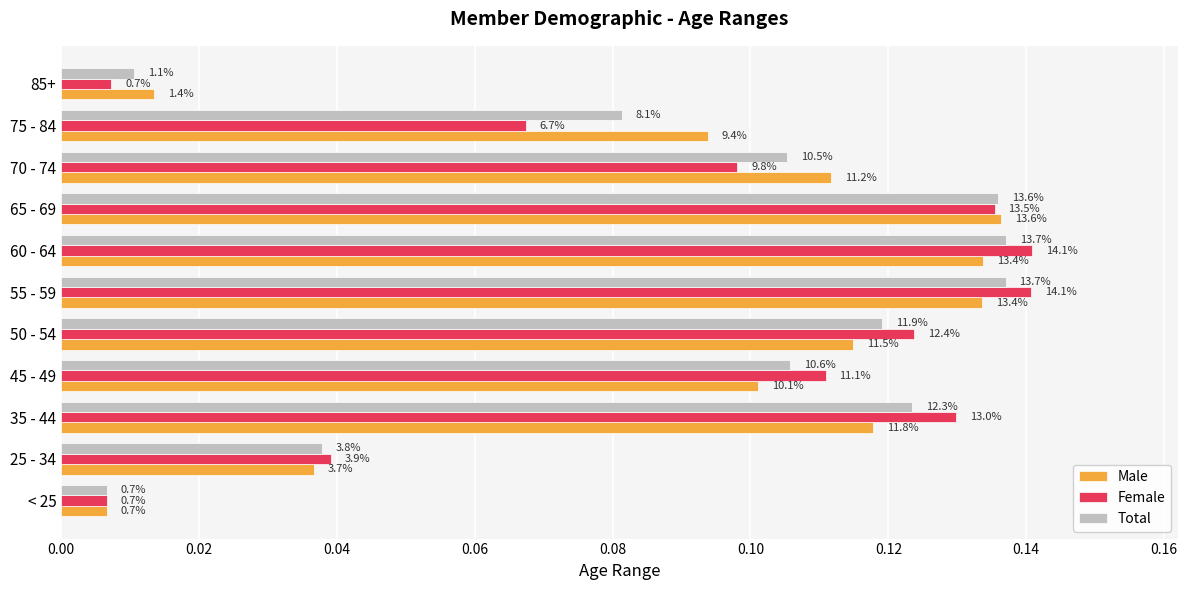

What are all the series names shown in the legend?

Male, Female, Total